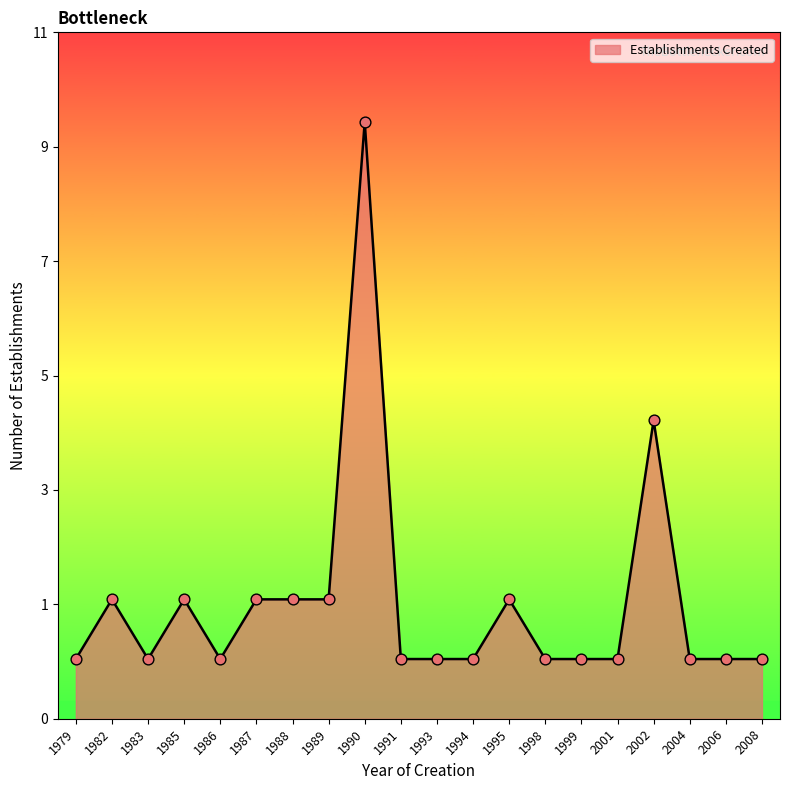

Is this an area chart (filled region under the line)?

Yes